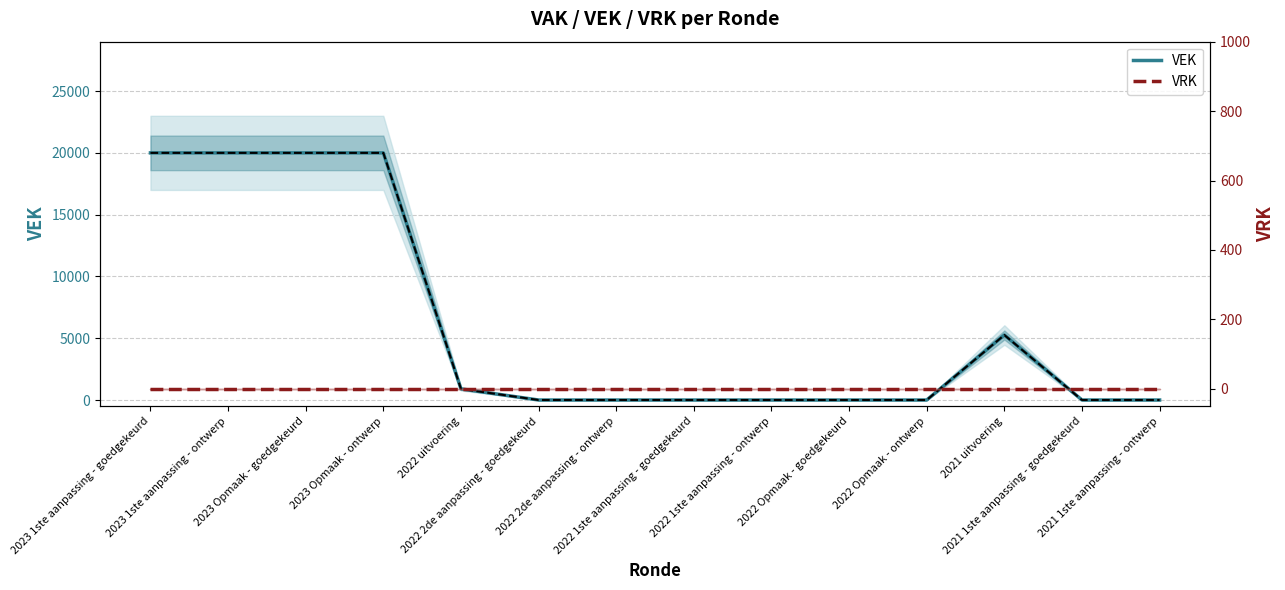

True or false: VRK has a value of 0 at 2021 1ste aanpassing - ontwerp.

True